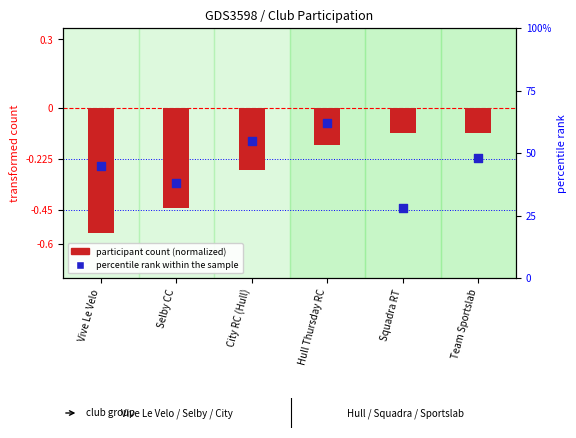

Between Vive Le Velo and City RC (Hull), which is larger?

City RC (Hull)